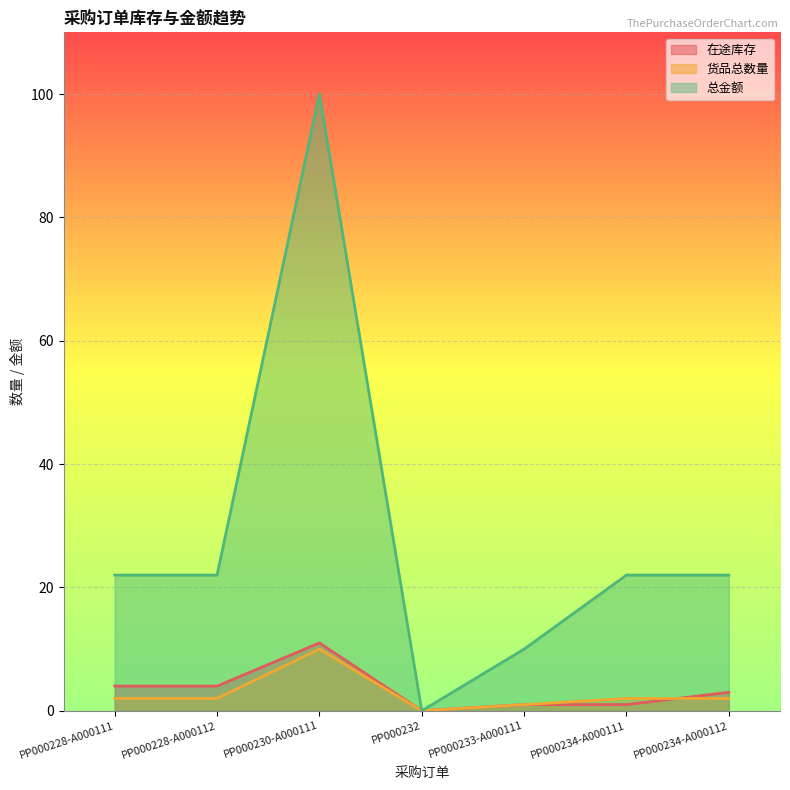

How many 总金额 values are between 10 and 22?

5